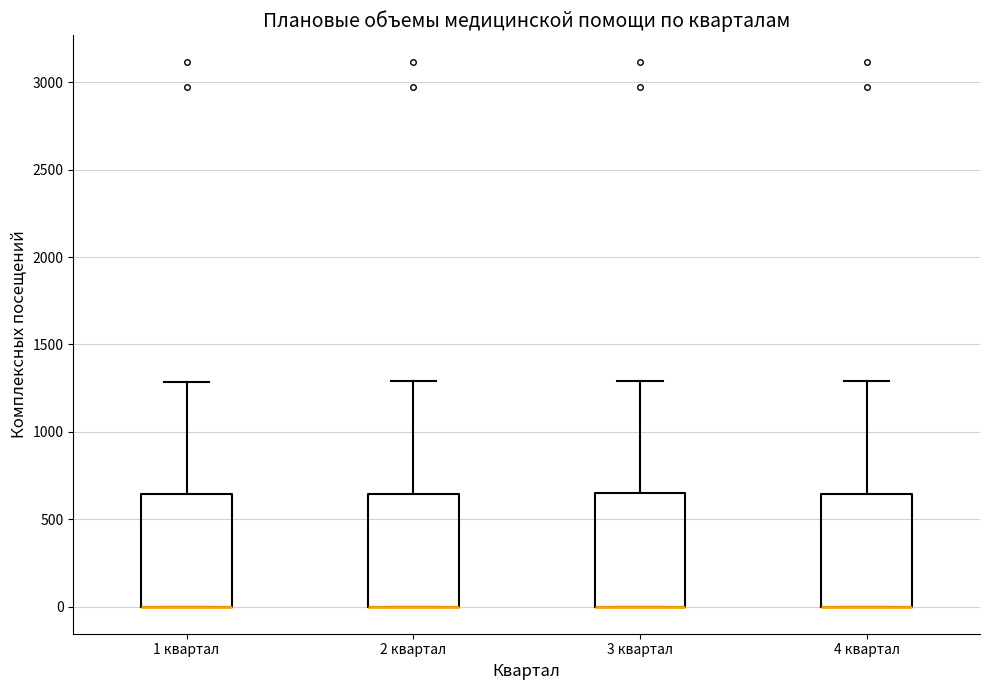

Reading left to right, read every box against the y-axis: the position of its median line, the range the box covers, and the ends of its whiskers. The values are not printed on the chart, so give them approximately, as read against the axis.

1 квартал: median 0 (drawn on the box's lower edge), box 0 to 650, whiskers 0 to 1300
2 квартал: median 0 (drawn on the box's lower edge), box 0 to 650, whiskers 0 to 1300
3 квартал: median 0 (drawn on the box's lower edge), box 0 to 650, whiskers 0 to 1300
4 квартал: median 0 (drawn on the box's lower edge), box 0 to 650, whiskers 0 to 1300